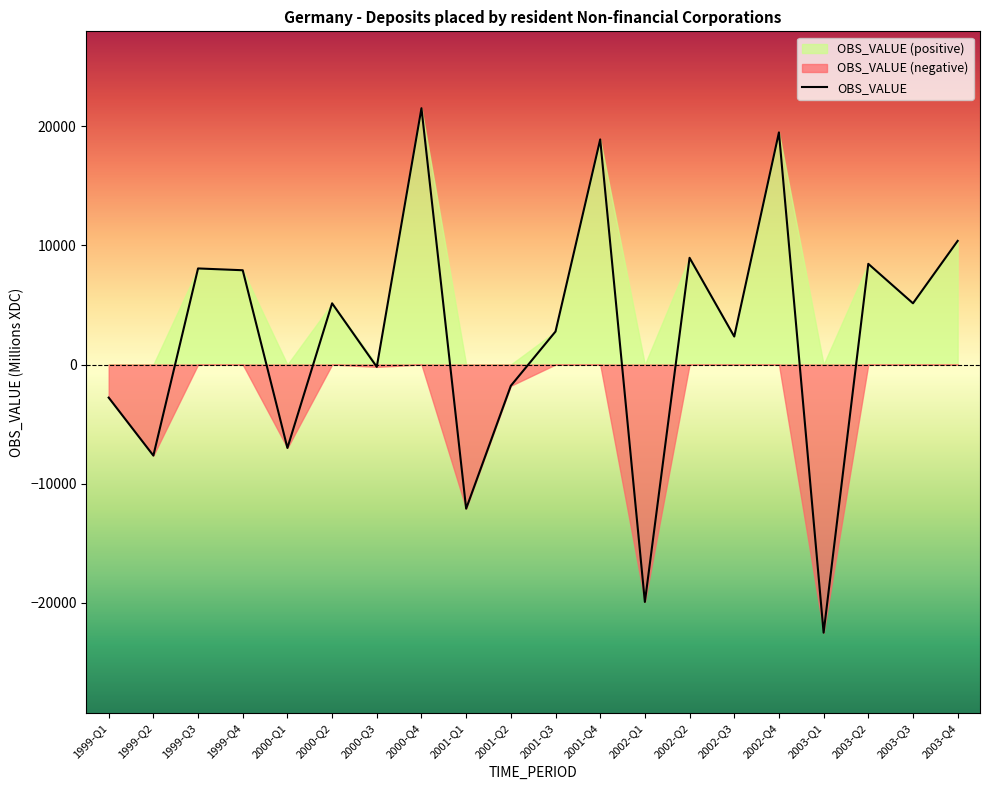

What is the label of the 1st point from the left?

1999-Q1